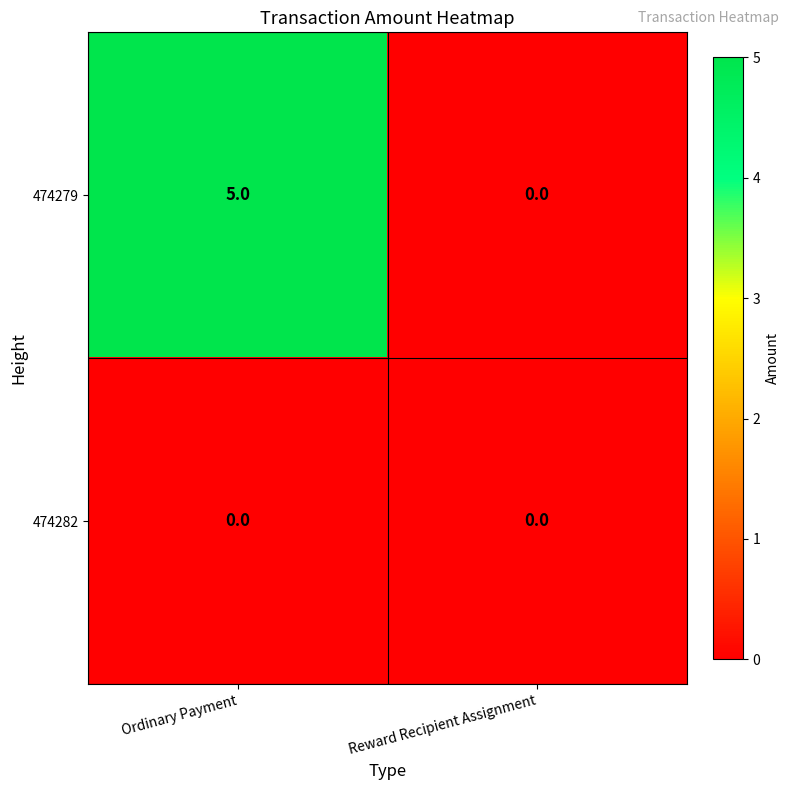

What is the difference between the 474279 values at Ordinary Payment and Reward Recipient Assignment?

5